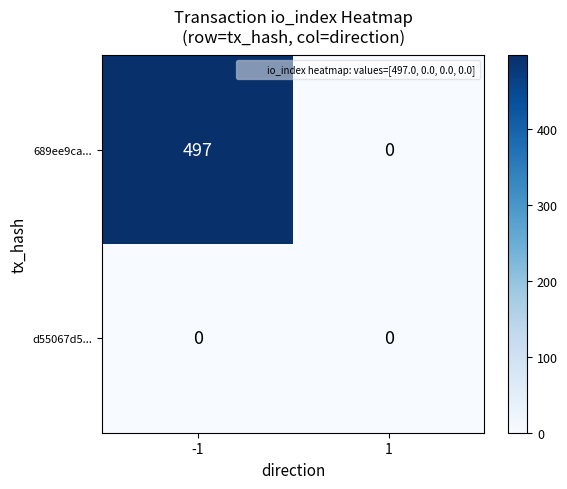

Reading right to left, transcribe all the data shown in this chart.

689ee9ca...: 1=0	-1=497
d55067d5...: 1=0	-1=0